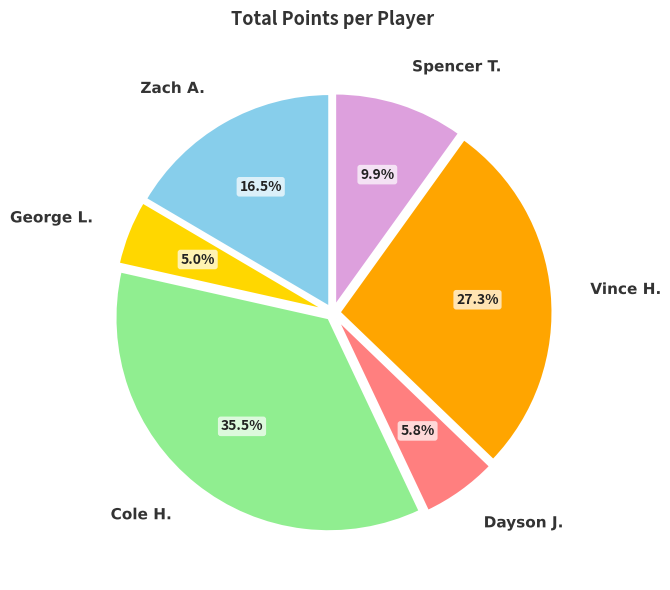

What percentage is NOT represented by Dayson J.?

94.2%